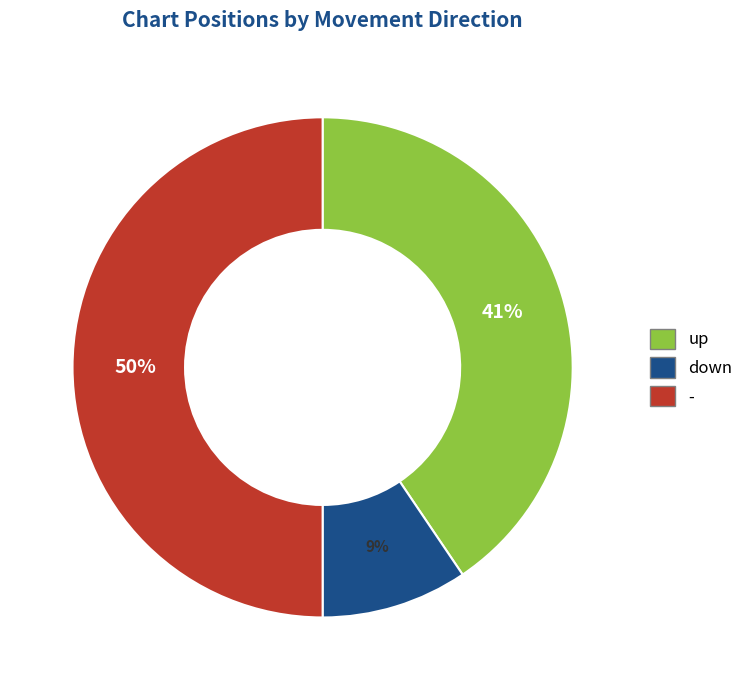

How many segments does this pie chart have?

3